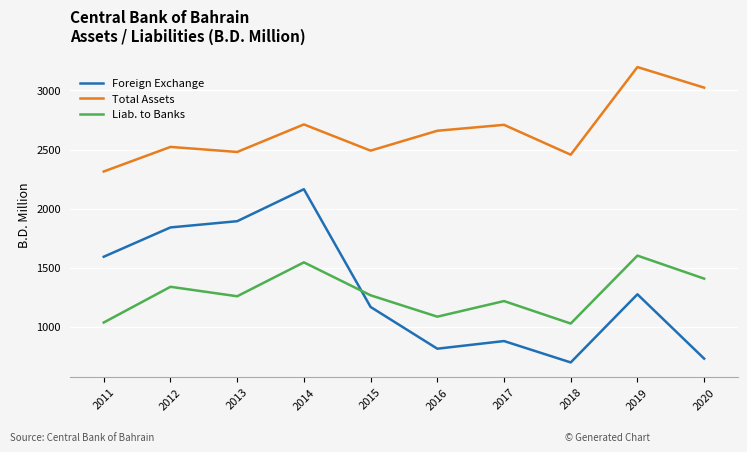

What are all the series names shown in the legend?

Foreign Exchange, Total Assets, Liab. to Banks